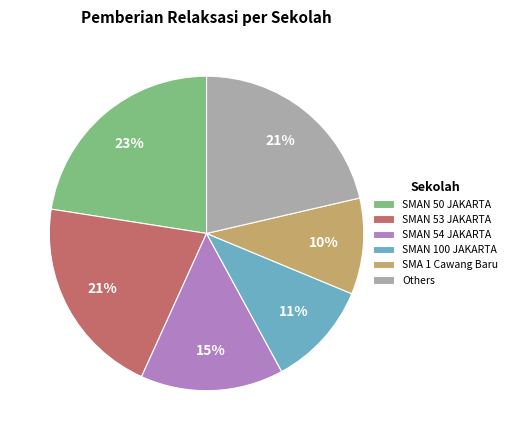

Which has a higher value, SMA 1 Cawang Baru or SMAN 50 JAKARTA?

SMAN 50 JAKARTA